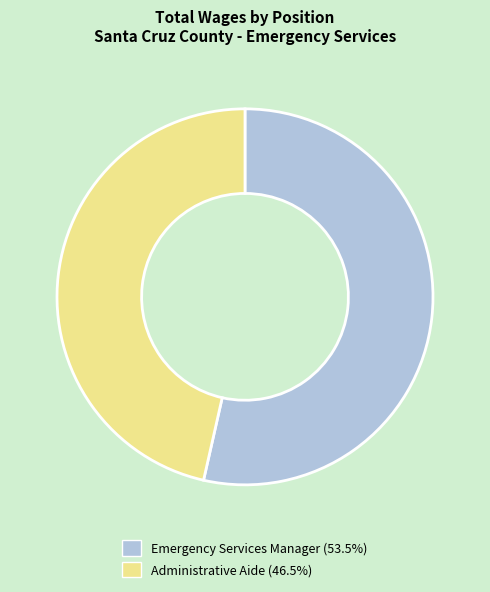

Count the number of slices in the pie.

2